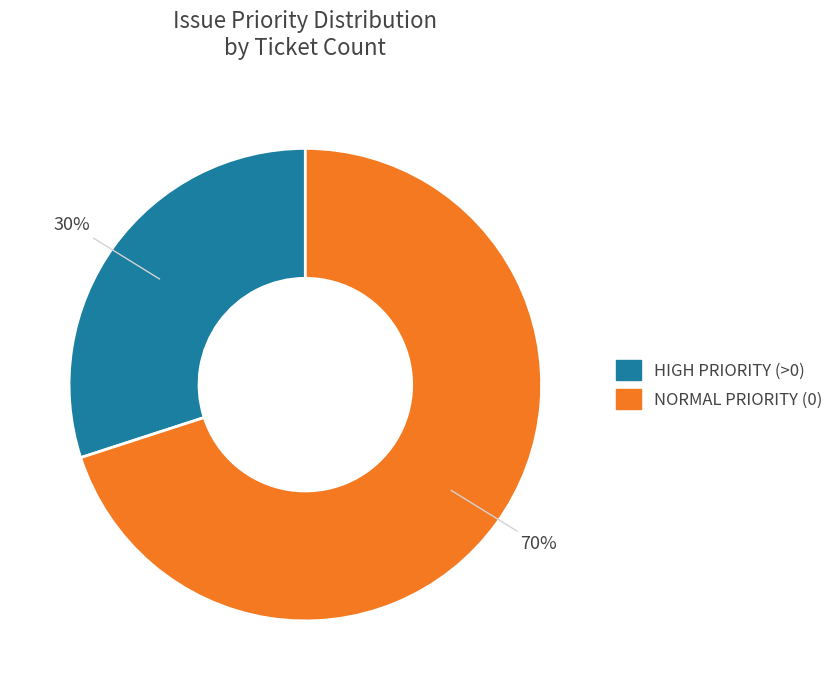

Does any single category account for the majority?

Yes